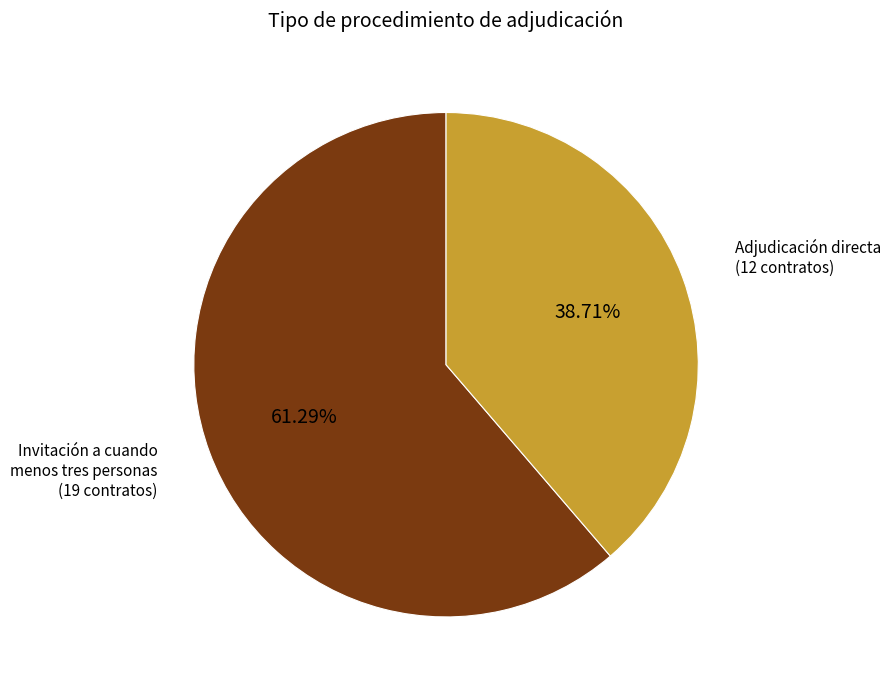

Count the number of slices in the pie.

2